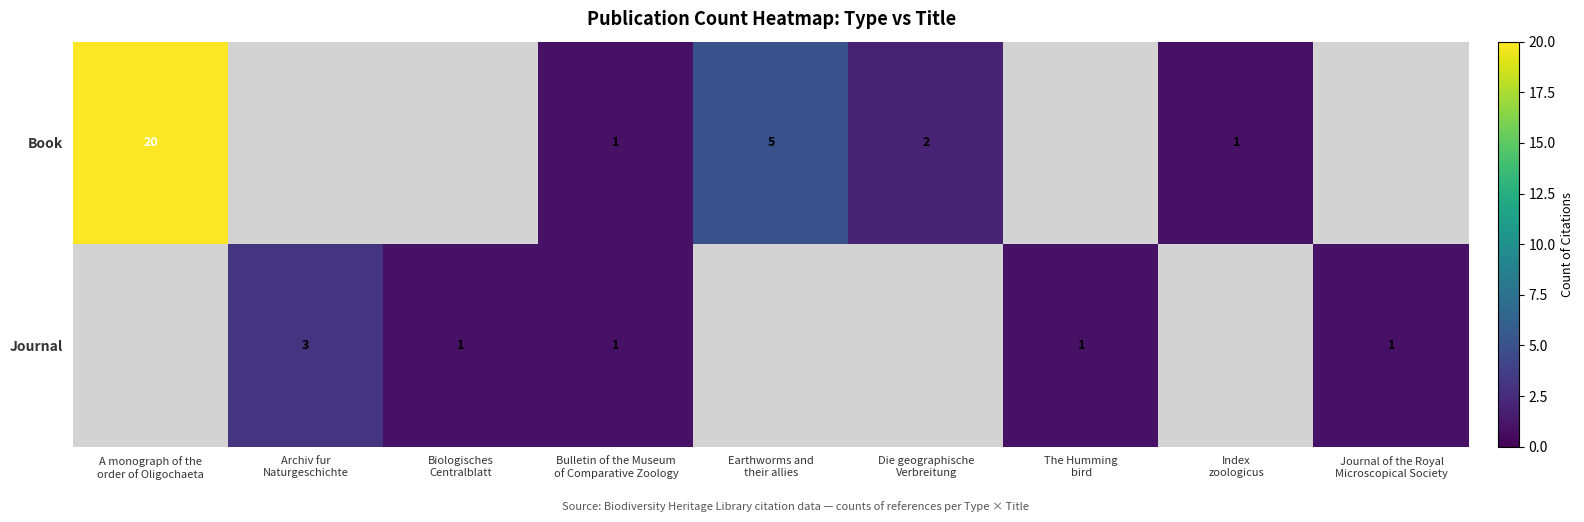

Is it true that Book equals 1 at Index zoologicus?

True